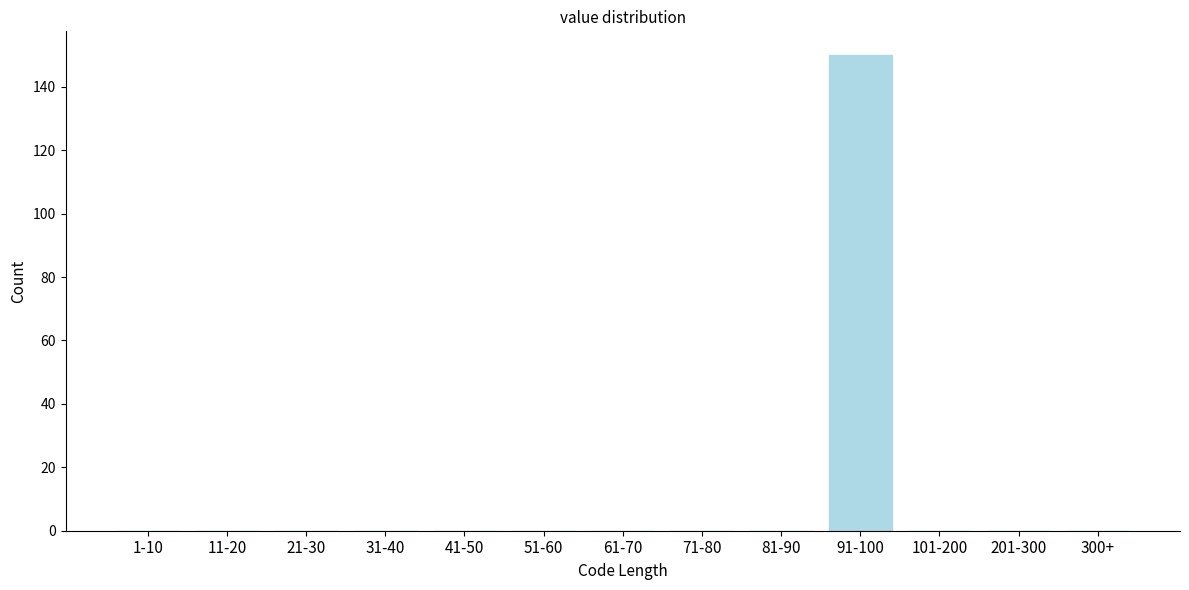

Reading left to right, what are all the values shown in this chart?

1-10=0	11-20=0	21-30=0	31-40=0	41-50=0	51-60=0	61-70=0	71-80=0	81-90=0	91-100=150	101-200=0	201-300=0	300+=0